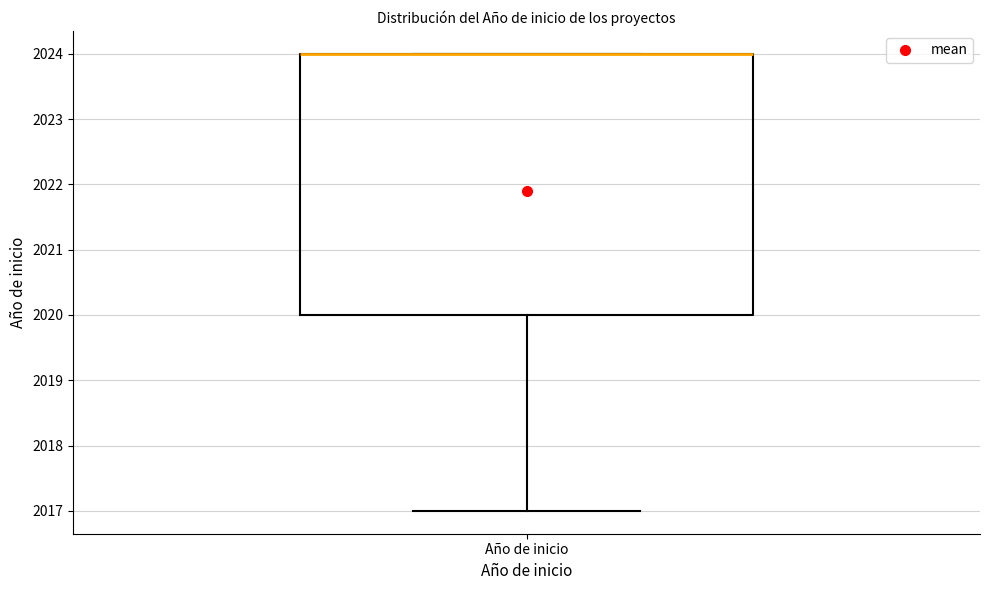

Where is the upper edge of the box for Año de inicio on the y-axis? The values are not printed on the chart, so give them approximately, as read against the axis.

2024